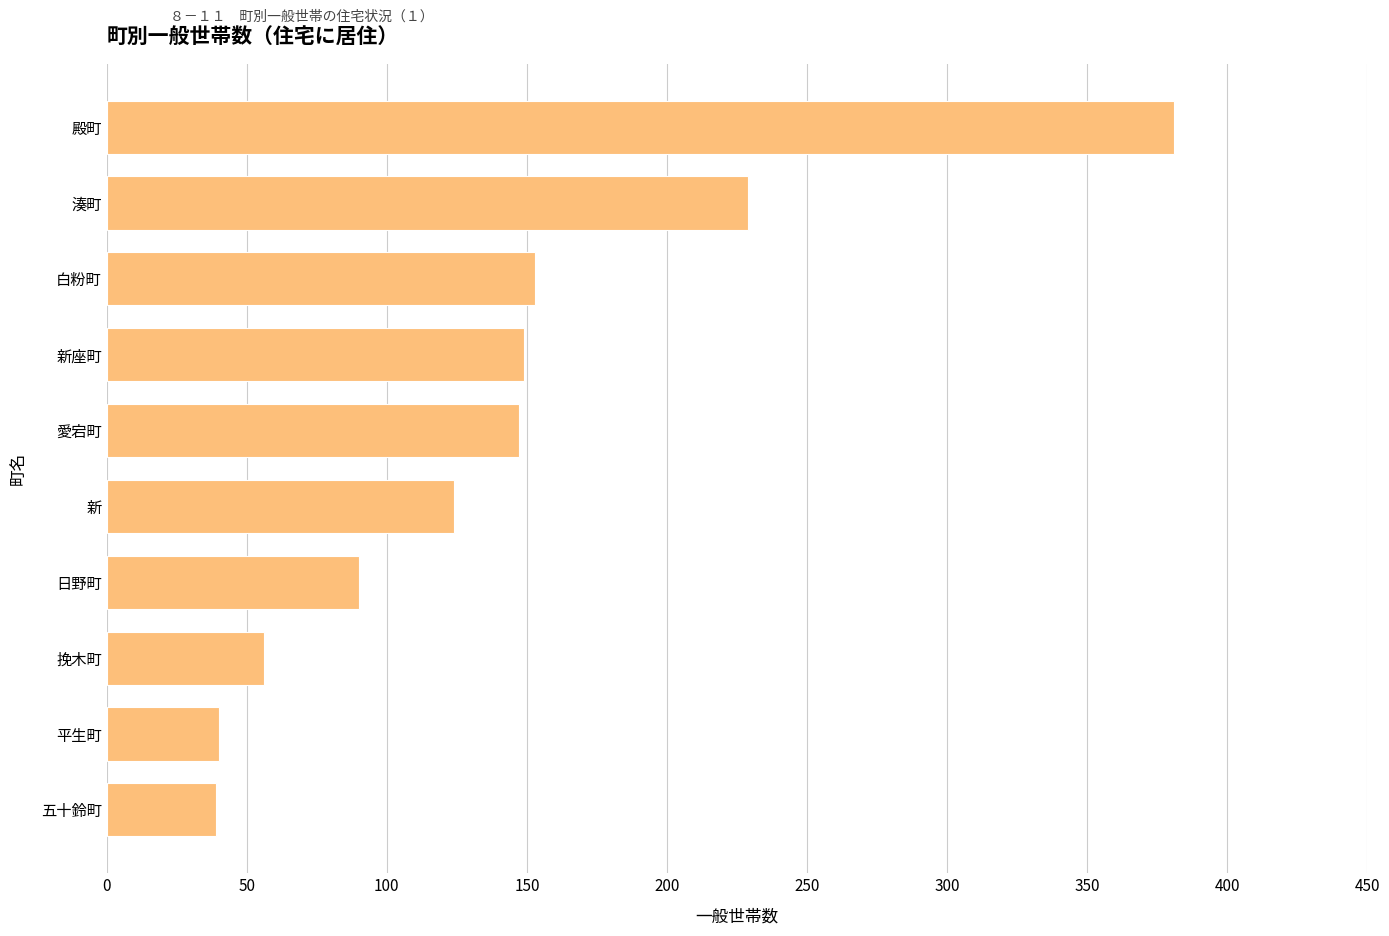

What is the sum of the values at 新 and 平生町?

164